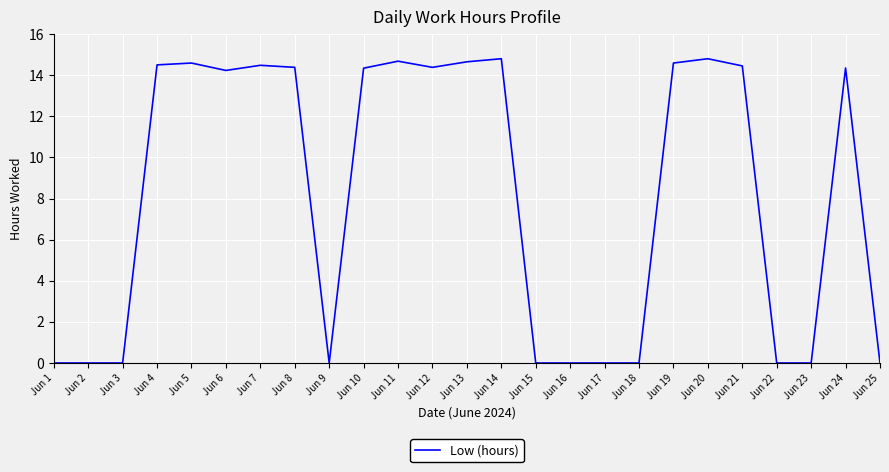

Where does the data first go above 14?

Jun 4